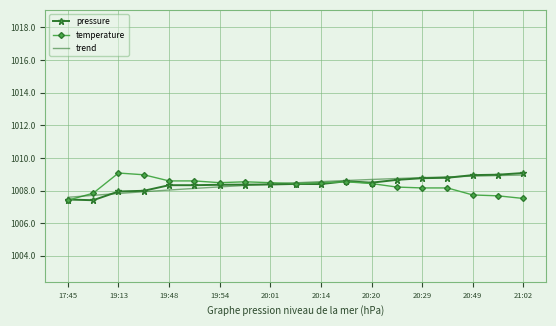

What is the minimum value for pressure?

1007.4